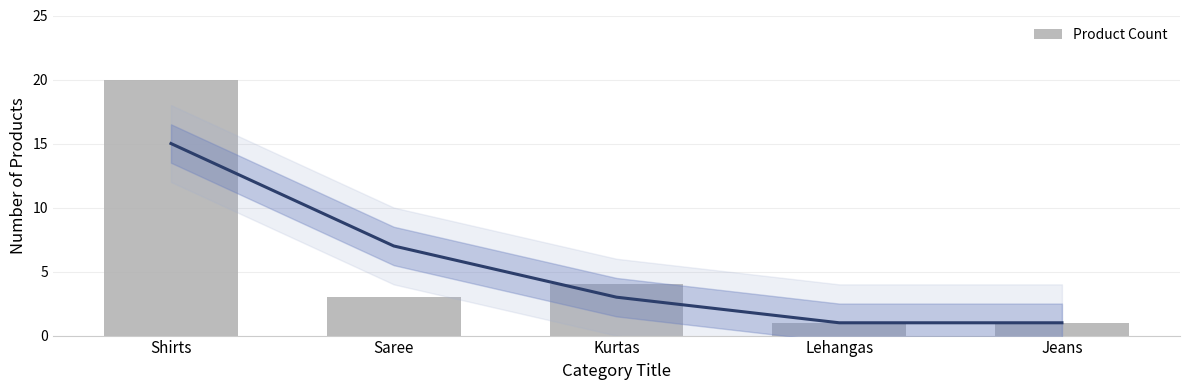

What is the greatest value displayed?

20